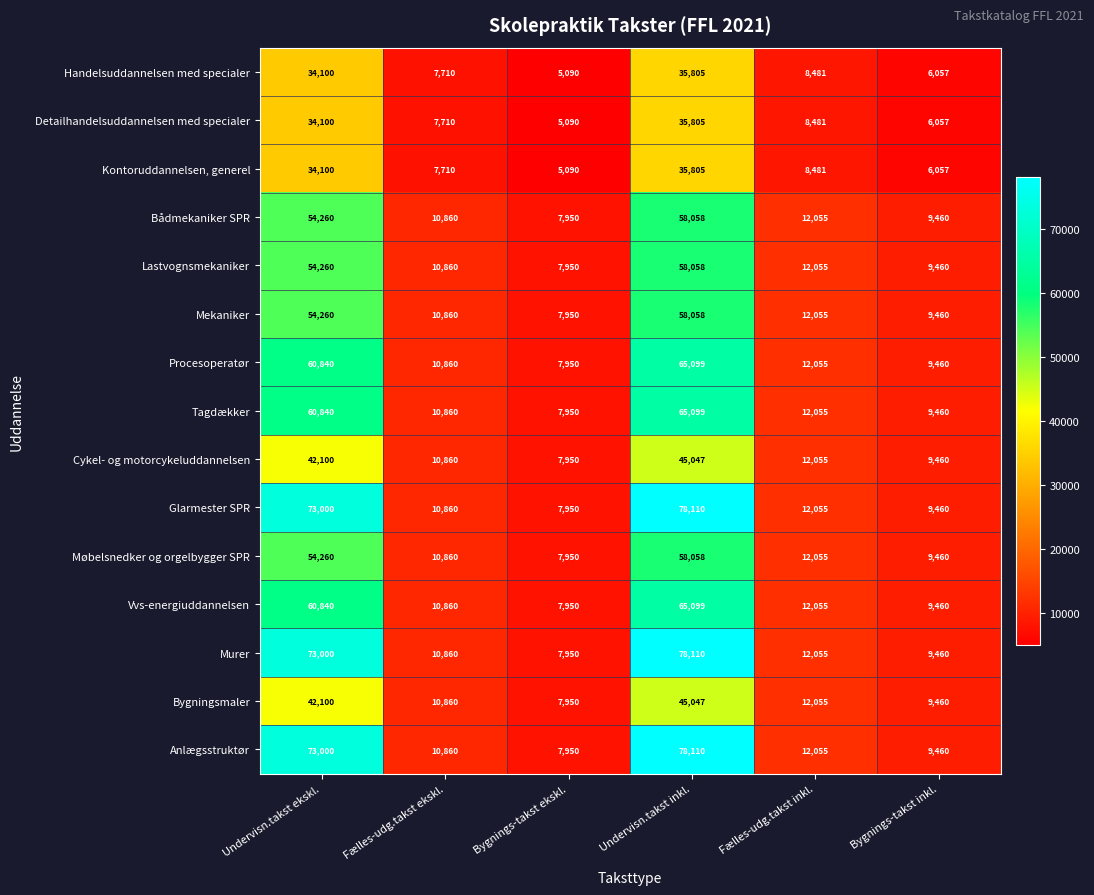

The value of Vvs-energiuddannelsen at Undervisn.takst ekskl. is 89970. True or false?

False